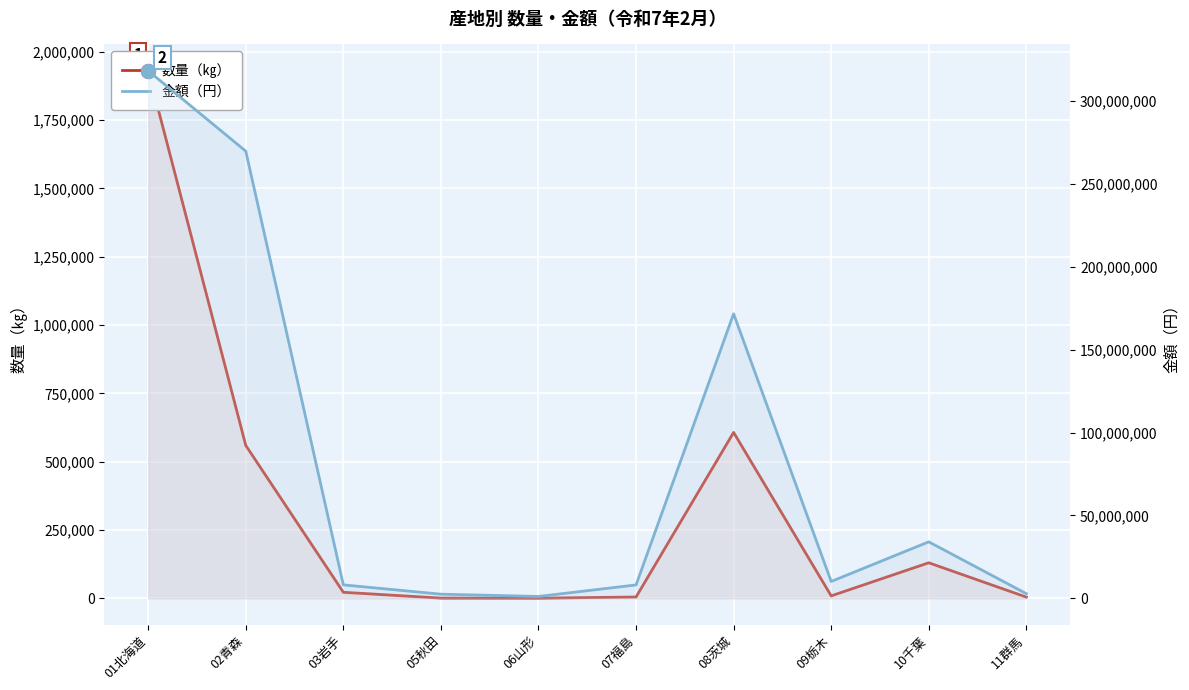

How many interior local peaks does the 金額（円） series have?

2